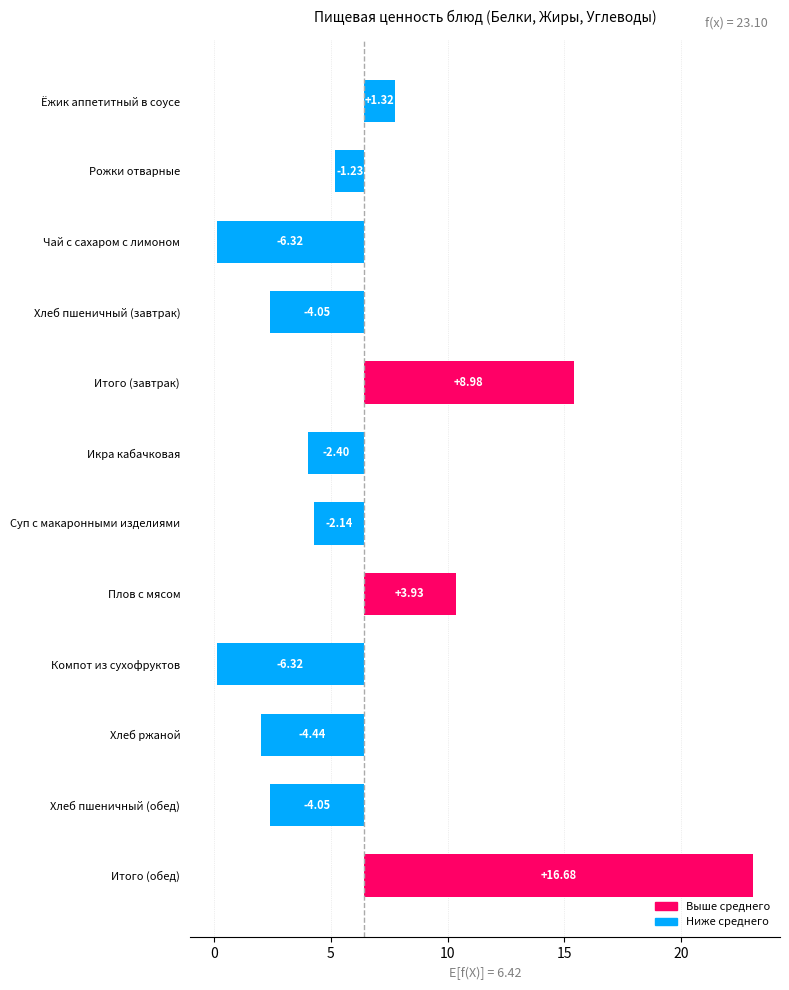

What is the smallest value displayed?

-6.3